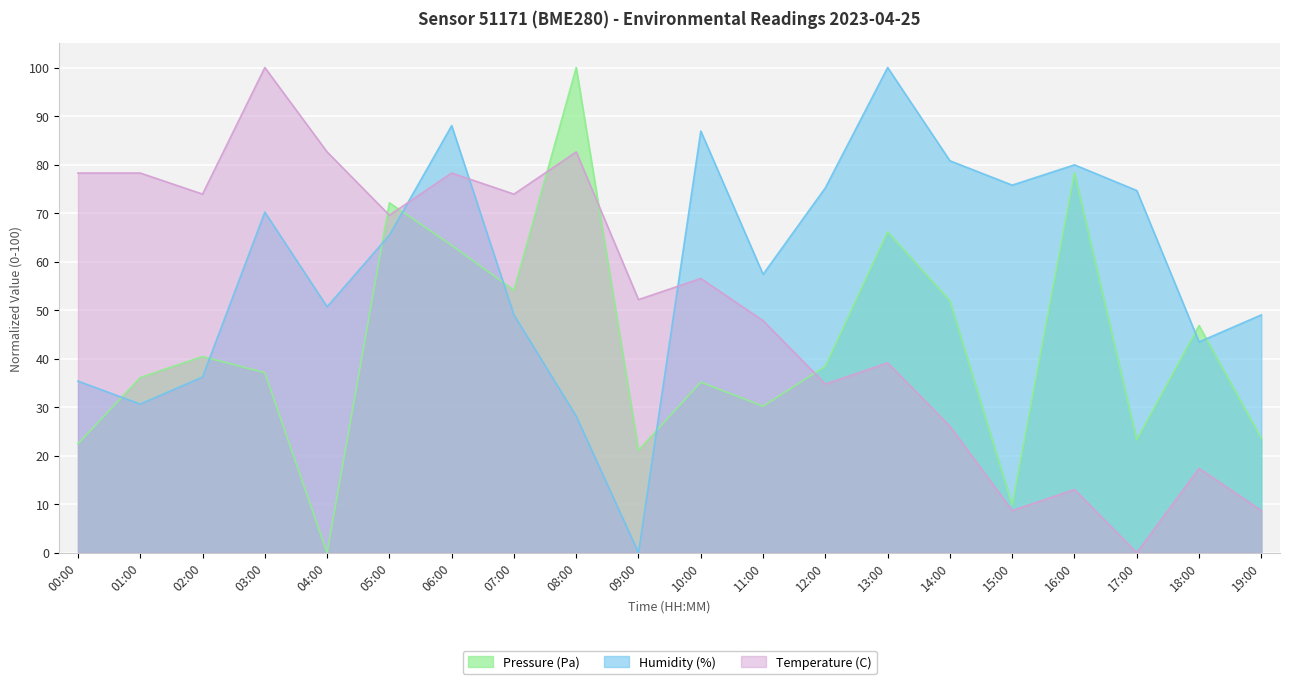

How many data points in Humidity (%) are above 65?

10